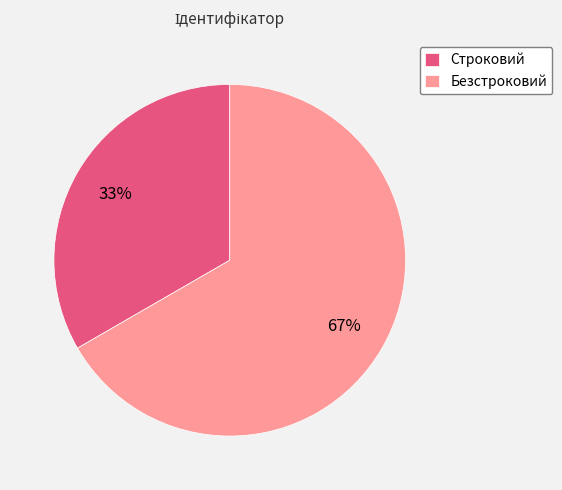

To the nearest percent, what is the combined percentage of Безстроковий and Строковий?

100%